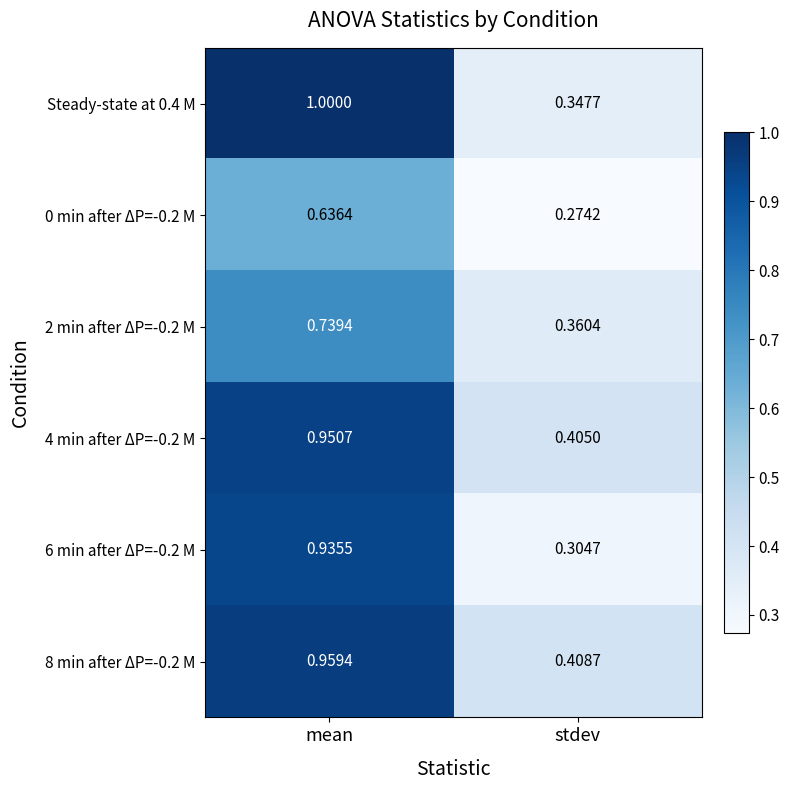

At which category is the sum across all series the highest?

mean